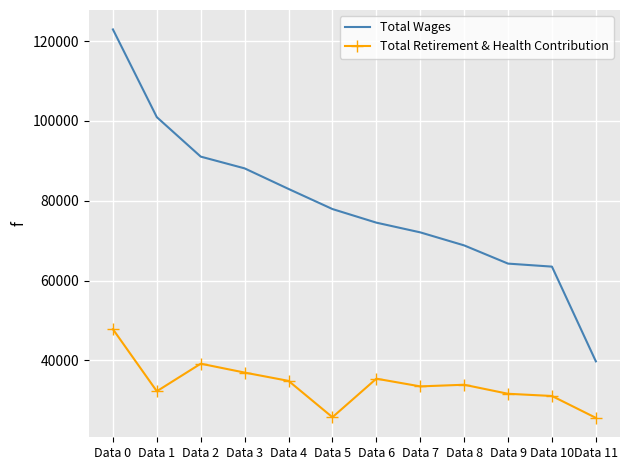

The value of Total Wages at Data 5 is 129372. True or false?

False